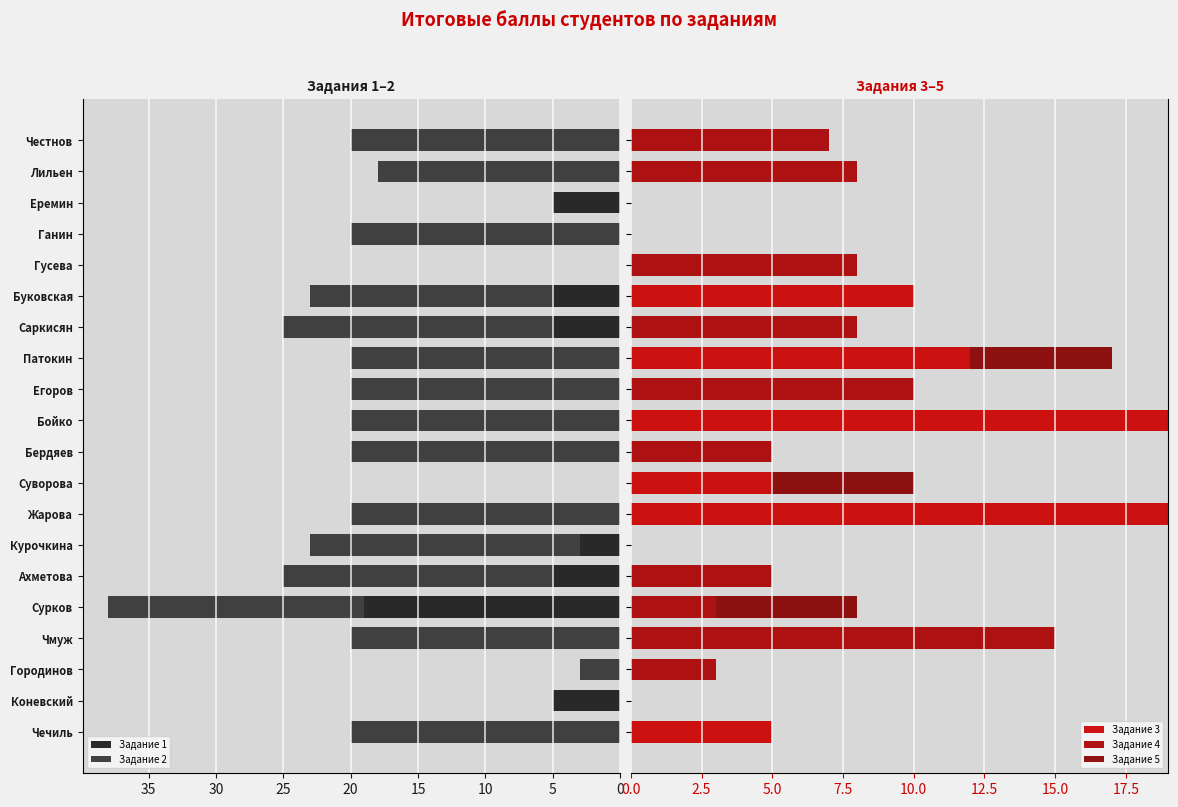

What is the sum of all Задание 1 values?

47